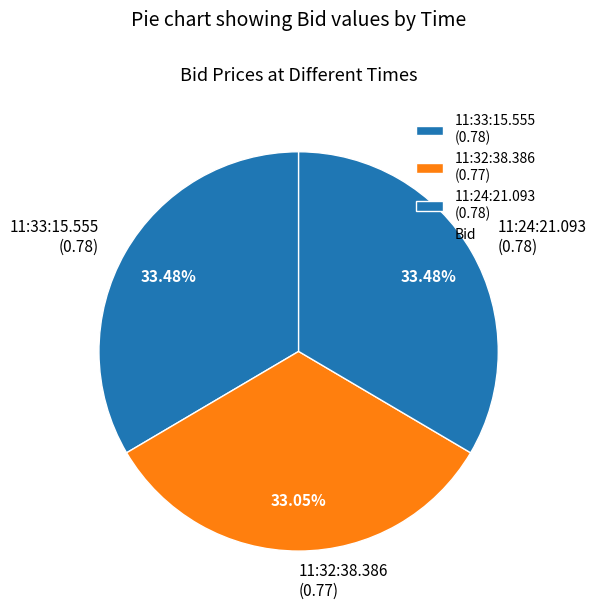

To the nearest percent, what portion does 11:32:38.386 represent?

33%